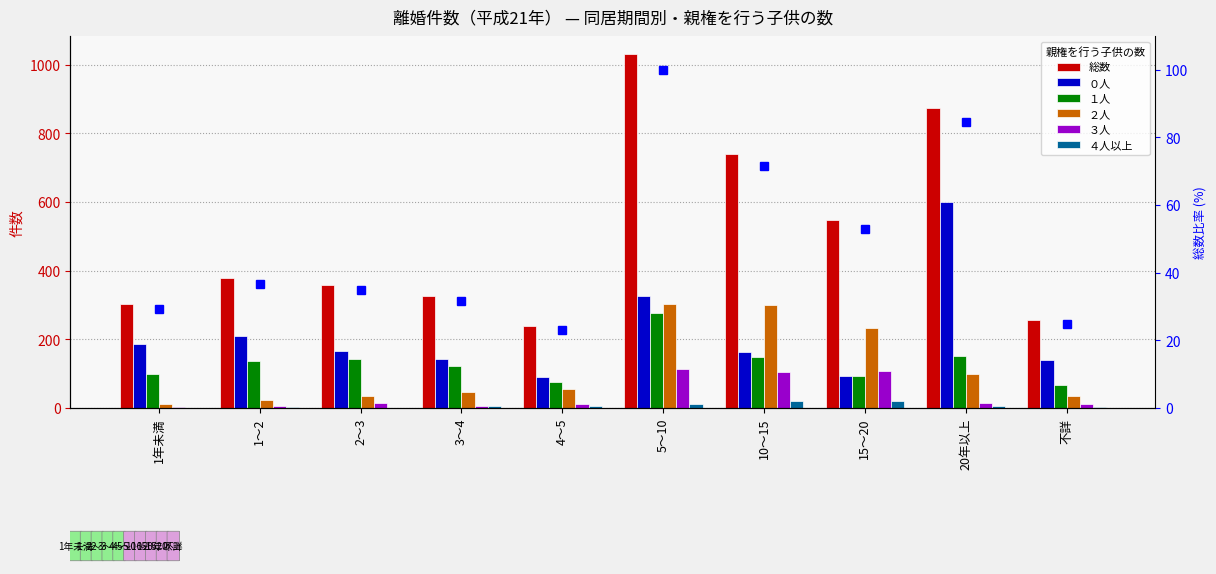

What is the label of the 7th bar from the right?

3～4